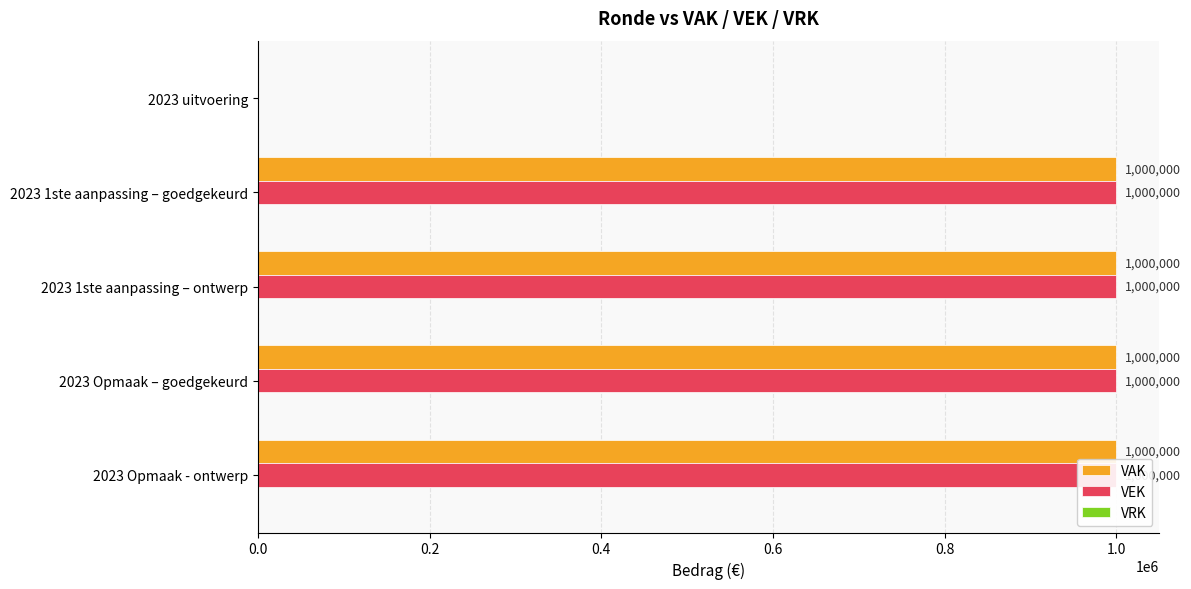

What are all the series names shown in the legend?

VAK, VEK, VRK